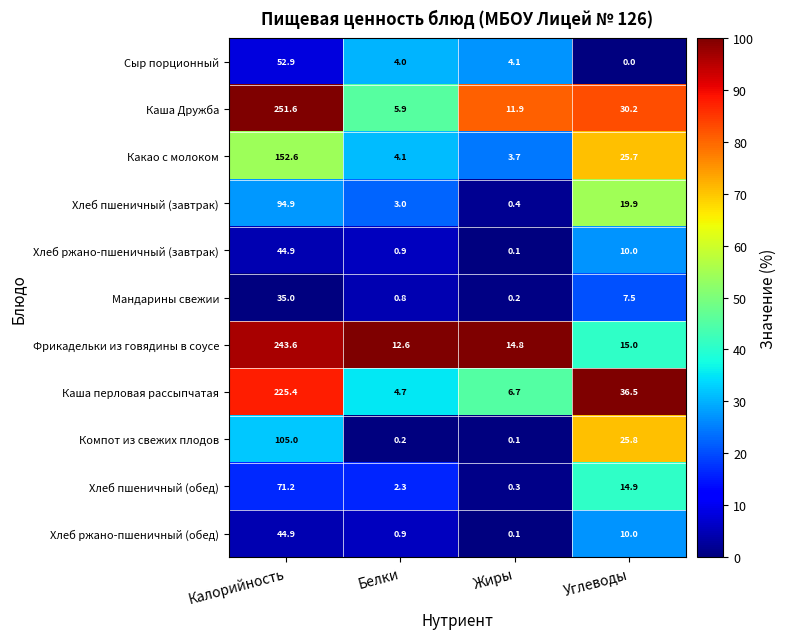

How many categories are shown in the chart?

4